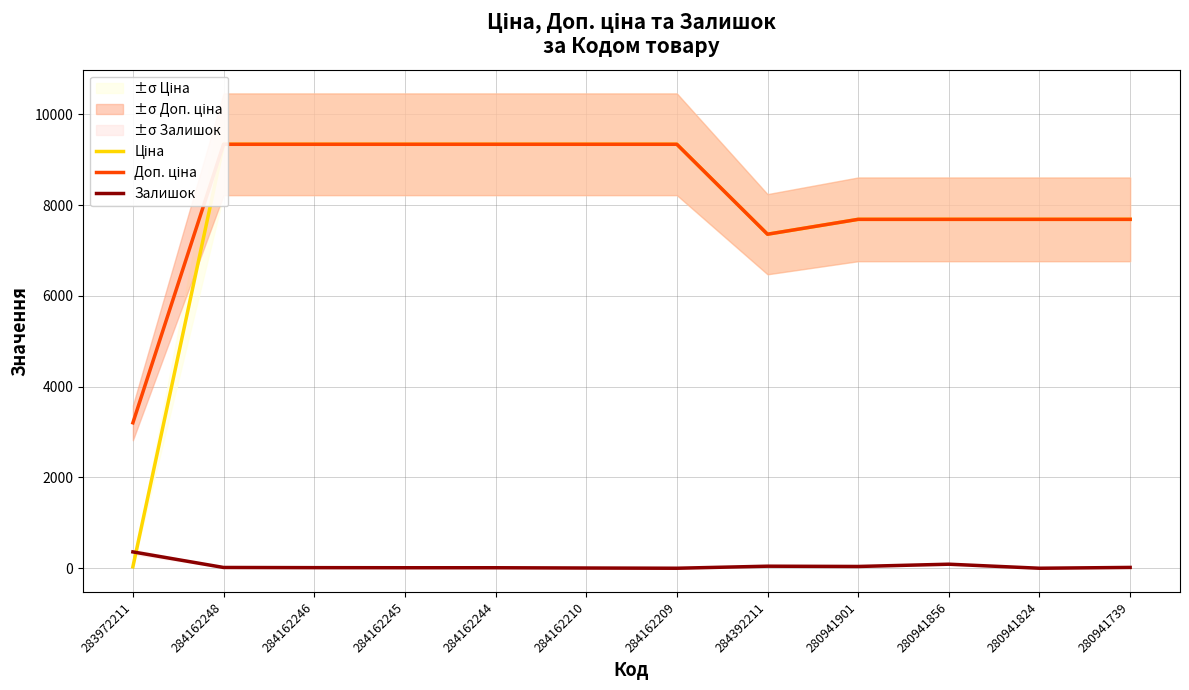

What position from the right is 284162209?

6